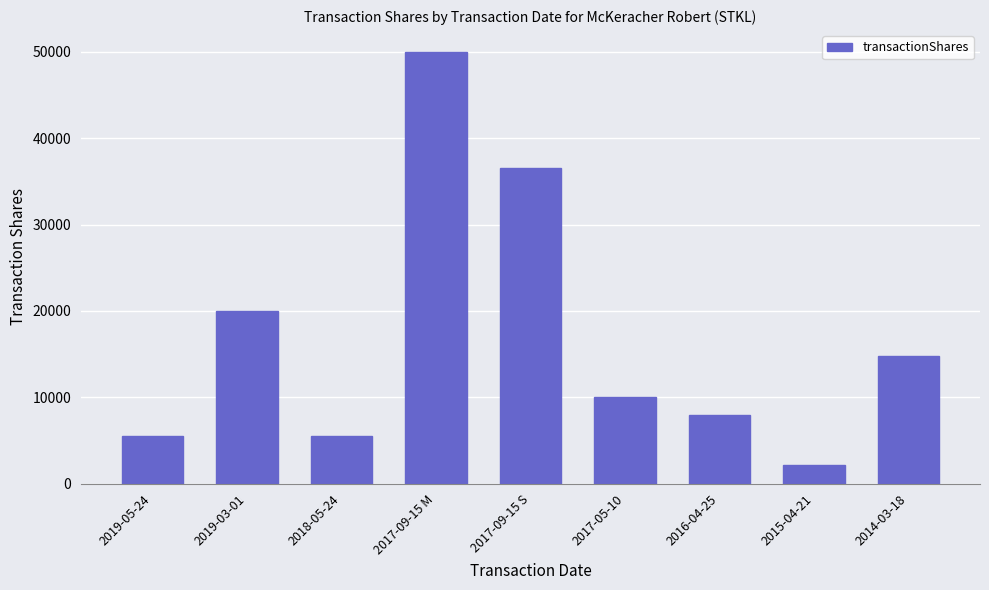

Are the bars horizontal?

No